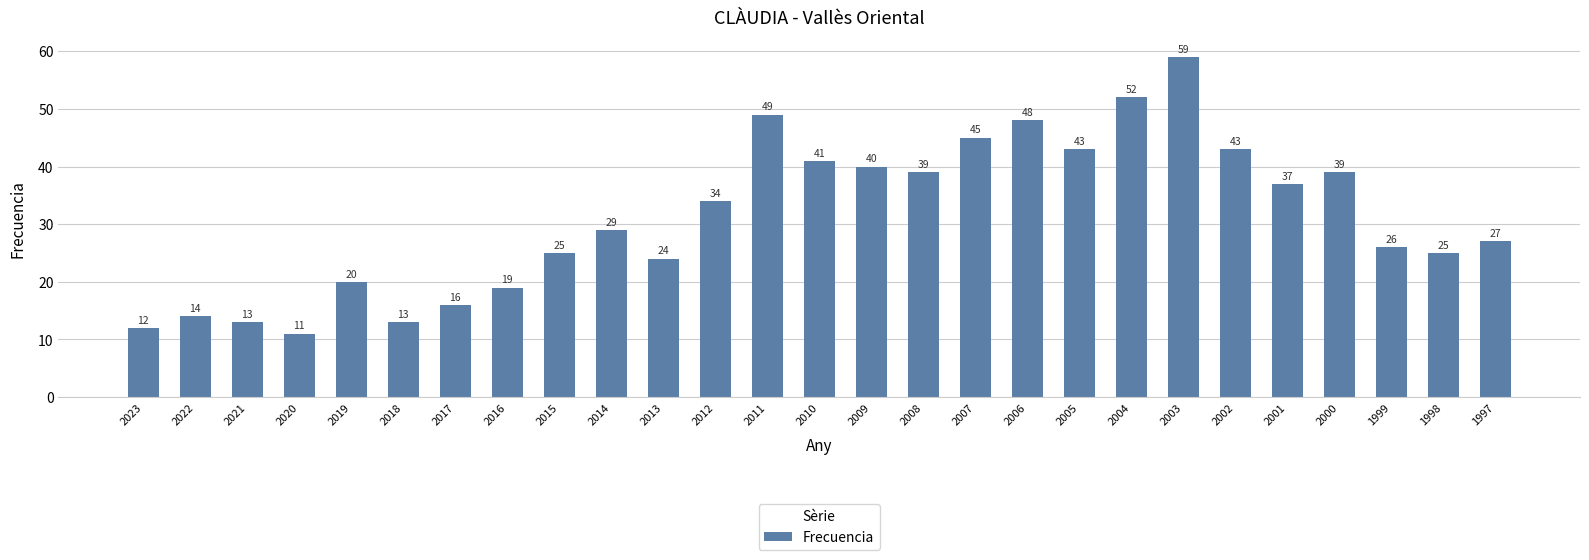

The chart shows a value of 12 at 2015. True or false?

False